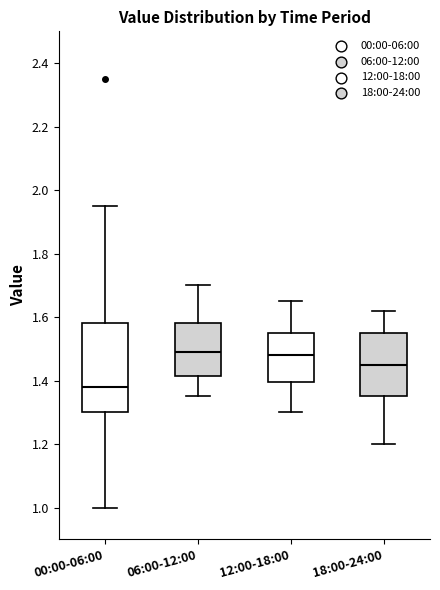

Reading left to right, read every box against the y-axis: the position of its median line, the range the box covers, and the ends of its whiskers. The values are not printed on the chart, so give them approximately, as read against the axis.

00:00-06:00: median 1.38, box 1.30 to 1.58, whiskers 1.00 to 1.96
06:00-12:00: median 1.50, box 1.42 to 1.58, whiskers 1.36 to 1.70
12:00-18:00: median 1.48, box 1.40 to 1.56, whiskers 1.30 to 1.66
18:00-24:00: median 1.46, box 1.36 to 1.56, whiskers 1.20 to 1.62